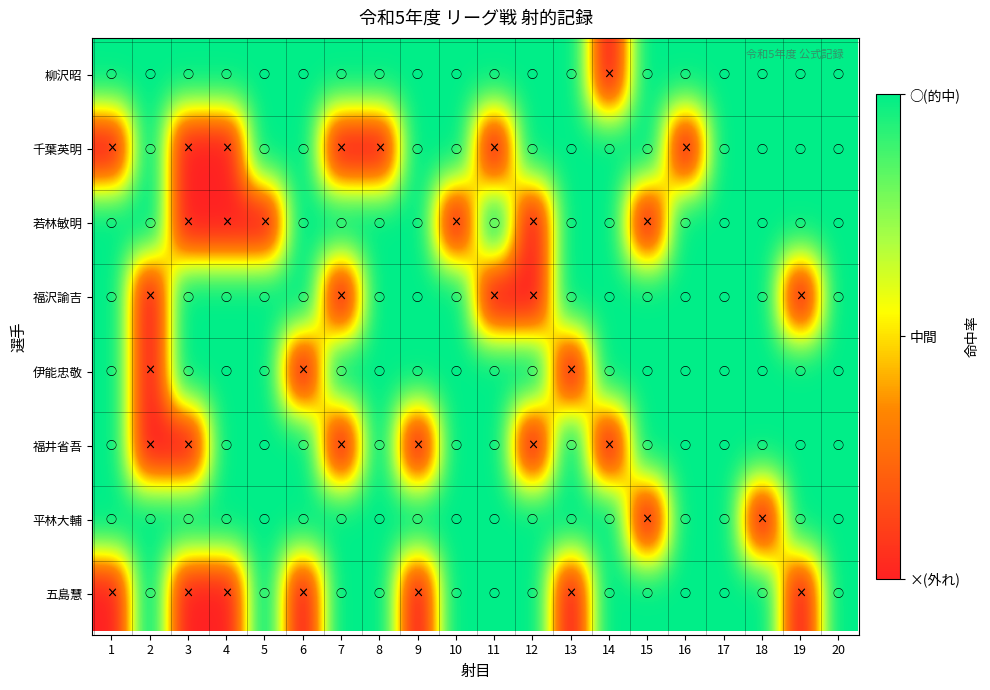

Which category has the highest value across all series?

1